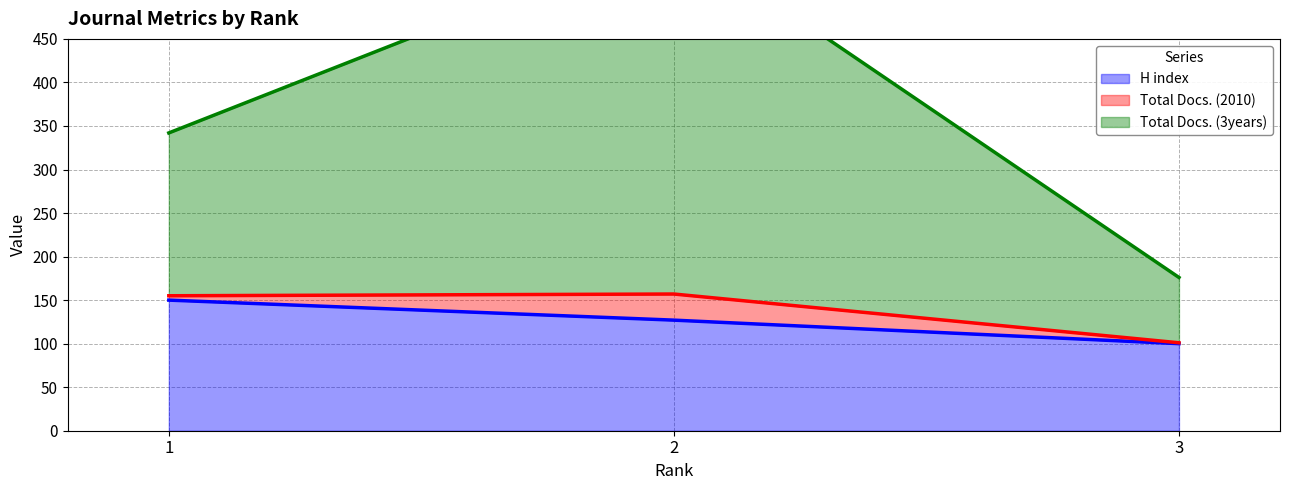

The value of H index at 1 is 213. True or false?

False